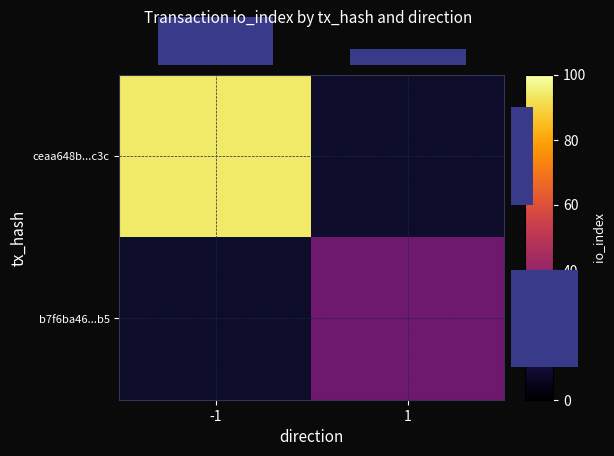

List the series in order of their peak value, highest first.

ceaa648b...c3c, b7f6ba46...b5, io_index (top), io_index (right)